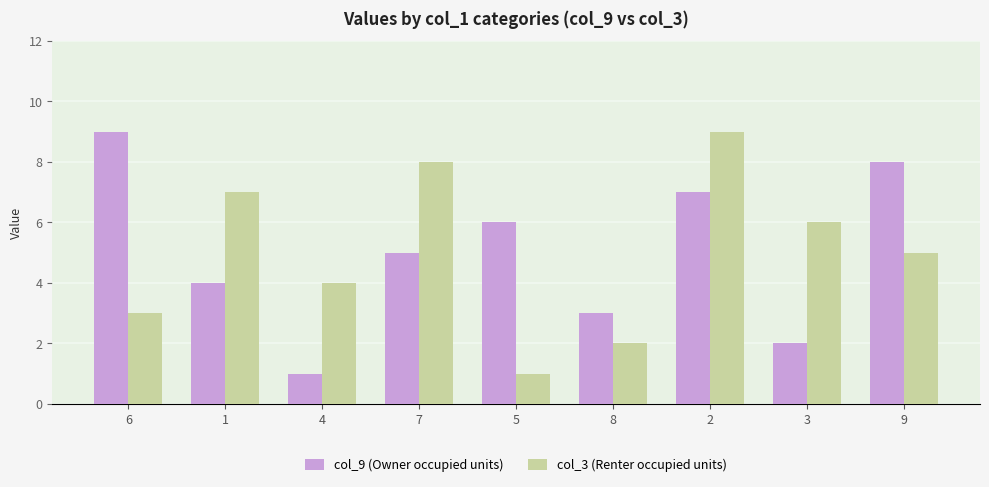

What is the value of the col_9 (Owner occupied units) bar at the 2nd from the left?

4